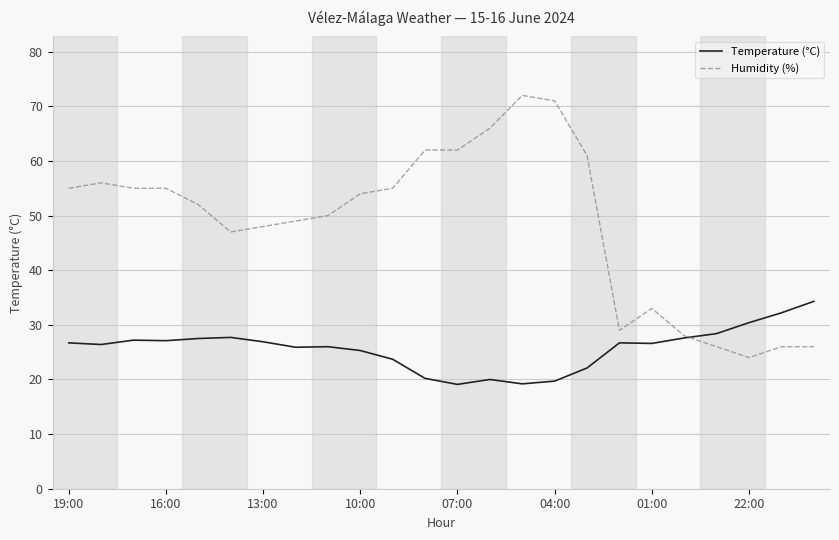

List the series in order of their peak value, highest first.

Humidity (%), Temperature (°C)